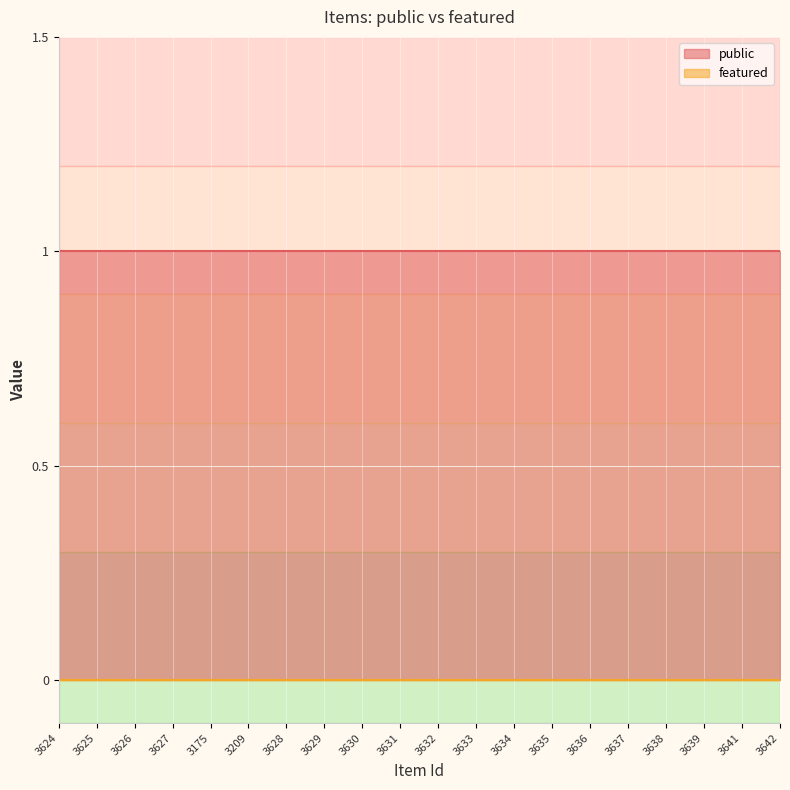

What is the label of the 15th point from the left?

3636